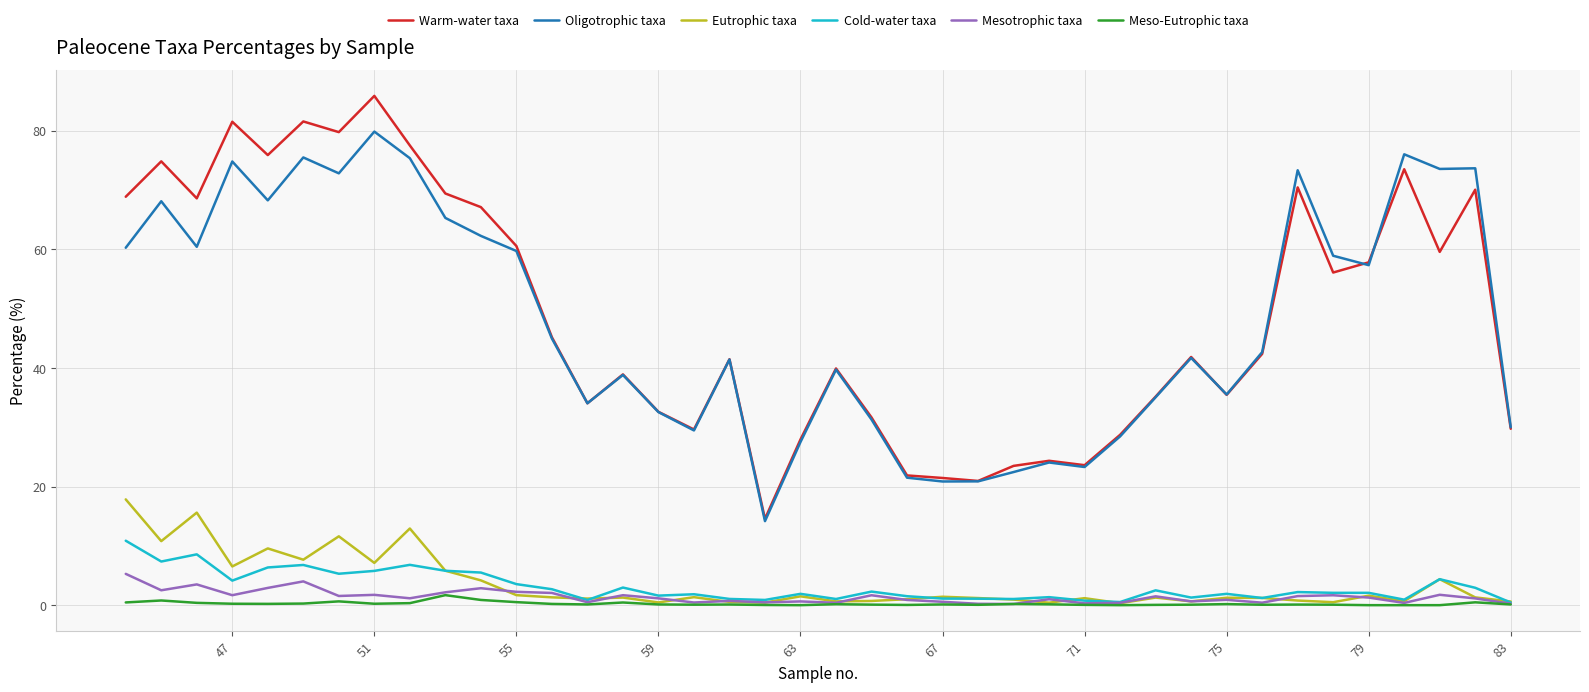

What are all the series names shown in the legend?

Warm-water taxa, Oligotrophic taxa, Eutrophic taxa, Cold-water taxa, Mesotrophic taxa, Meso-Eutrophic taxa